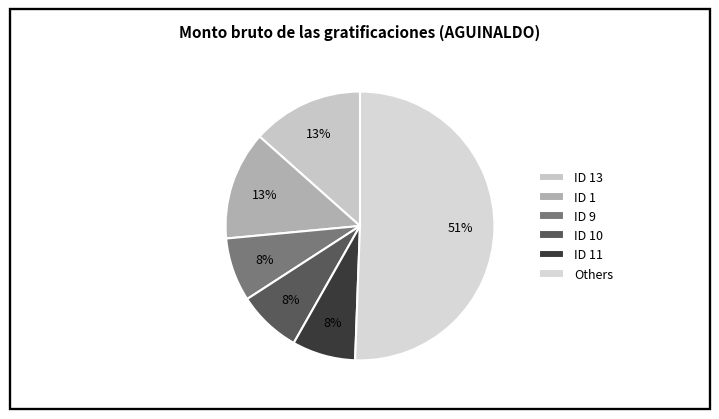

Count the number of slices in the pie.

6